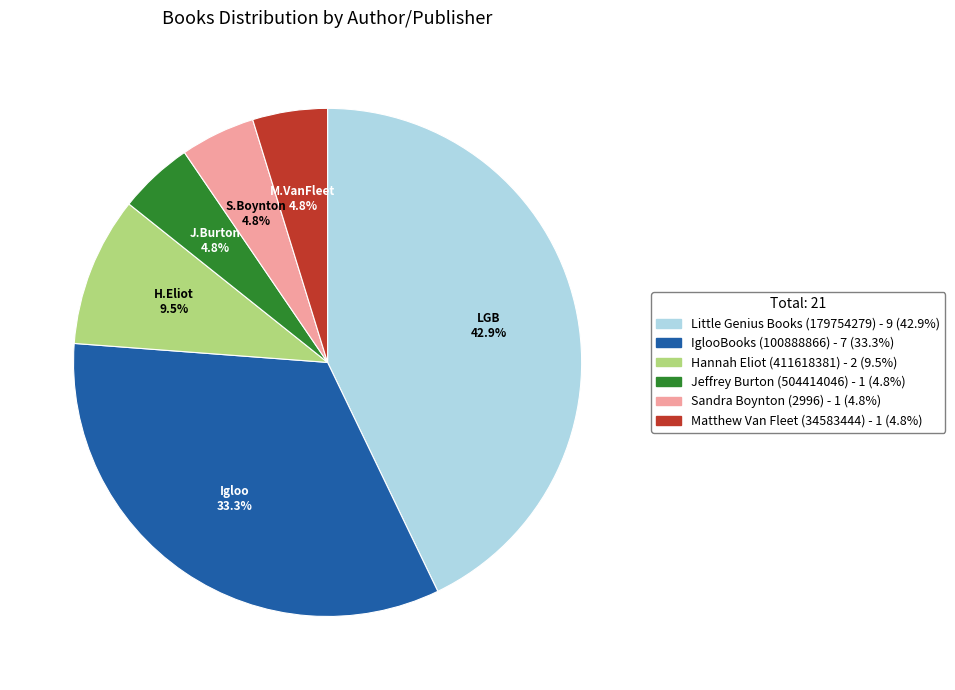

How many slices are in this pie chart?

6